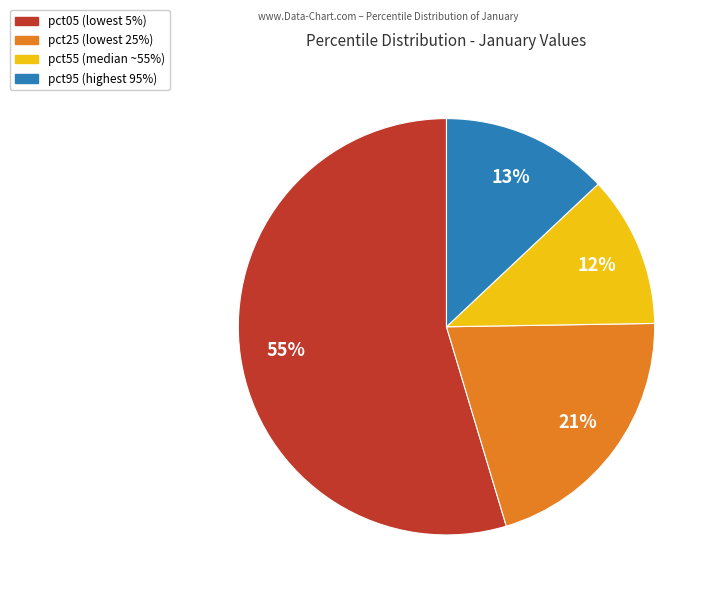

To the nearest percent, what is the average slice percentage?

25%